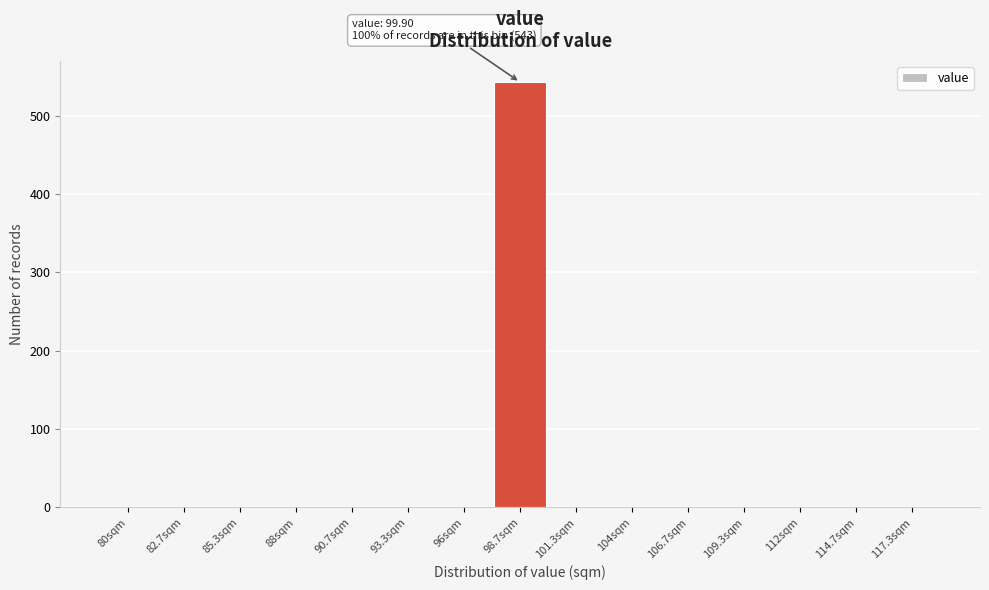

Reading left to right, what are all the values shown in this chart?

80sqm=0	82.7sqm=0	85.3sqm=0	88sqm=0	90.7sqm=0	93.3sqm=0	96sqm=0	98.7sqm=543	101.3sqm=0	104sqm=0	106.7sqm=0	109.3sqm=0	112sqm=0	114.7sqm=0	117.3sqm=0